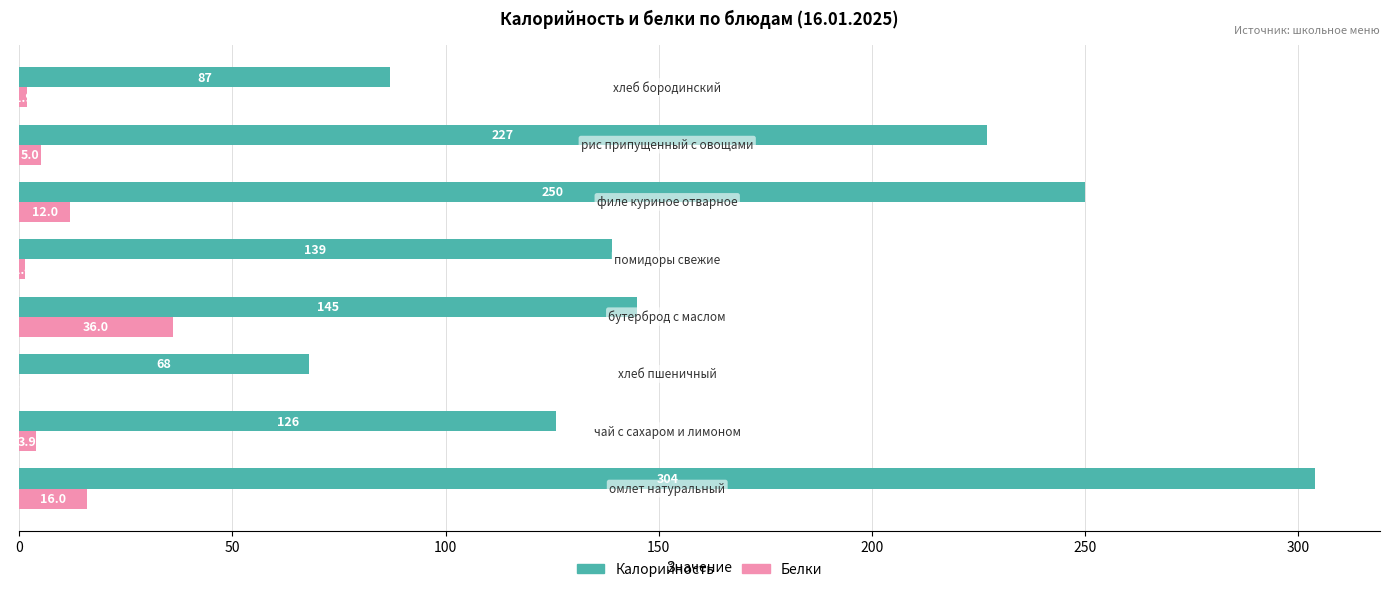

What is the maximum value shown in the chart?

304.0